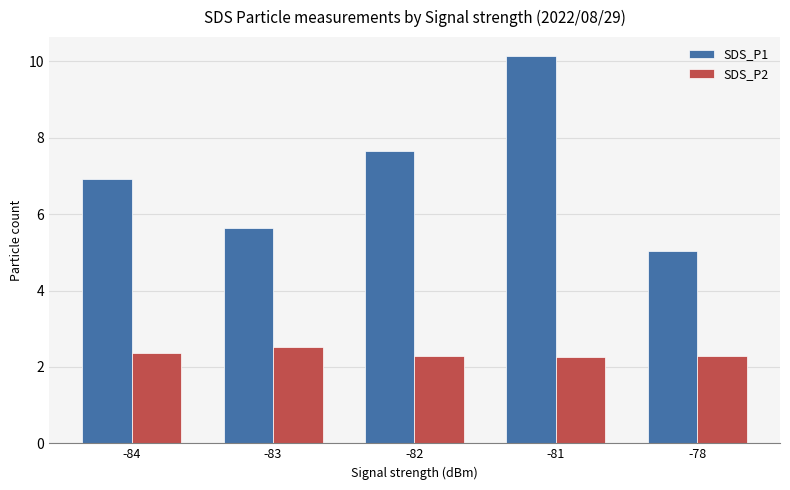

What is the sum of the SDS_P1 values at -84 and -83?

12.6